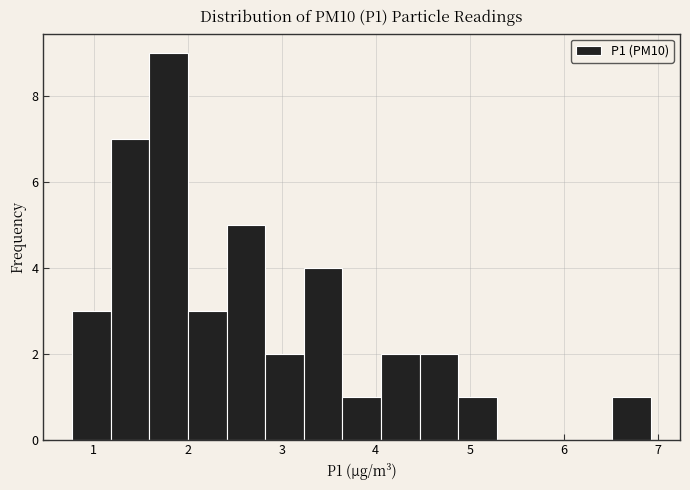

Over which range of the x-axis is the bar tallest?

1.6 to 2.0